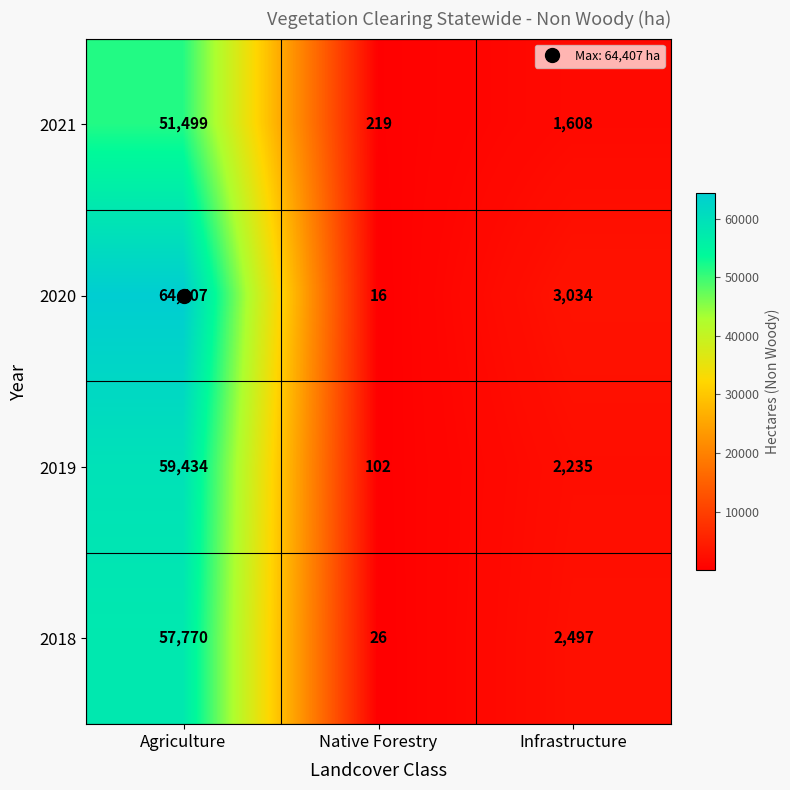

What is the total value across all series at Native Forestry?

363